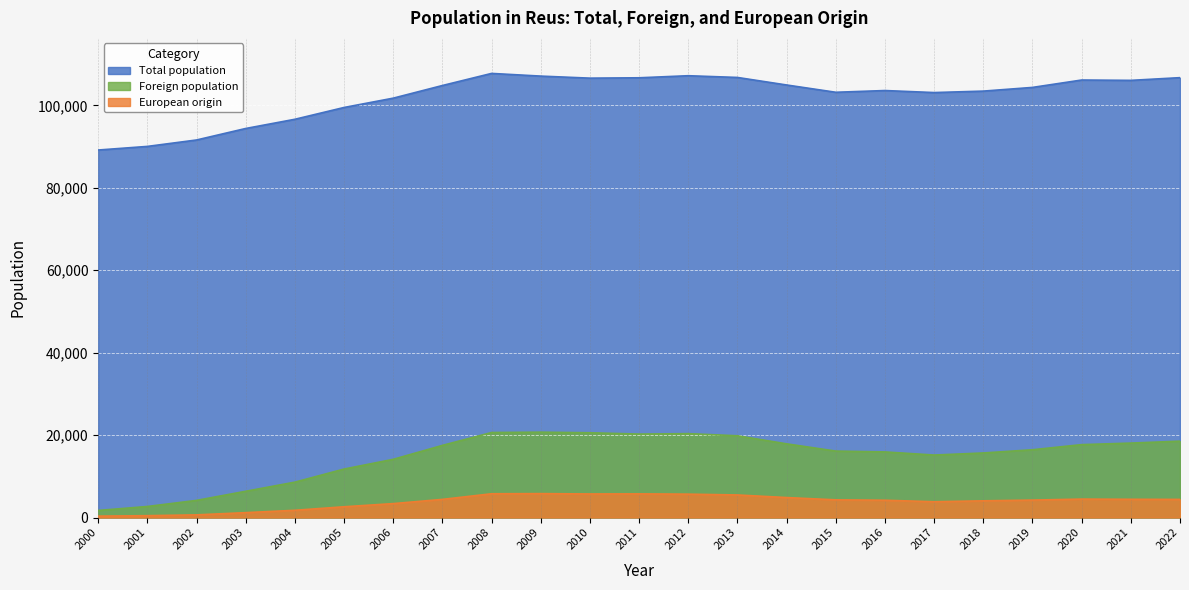

Which series has the largest range (max minus min)?

Foreign population